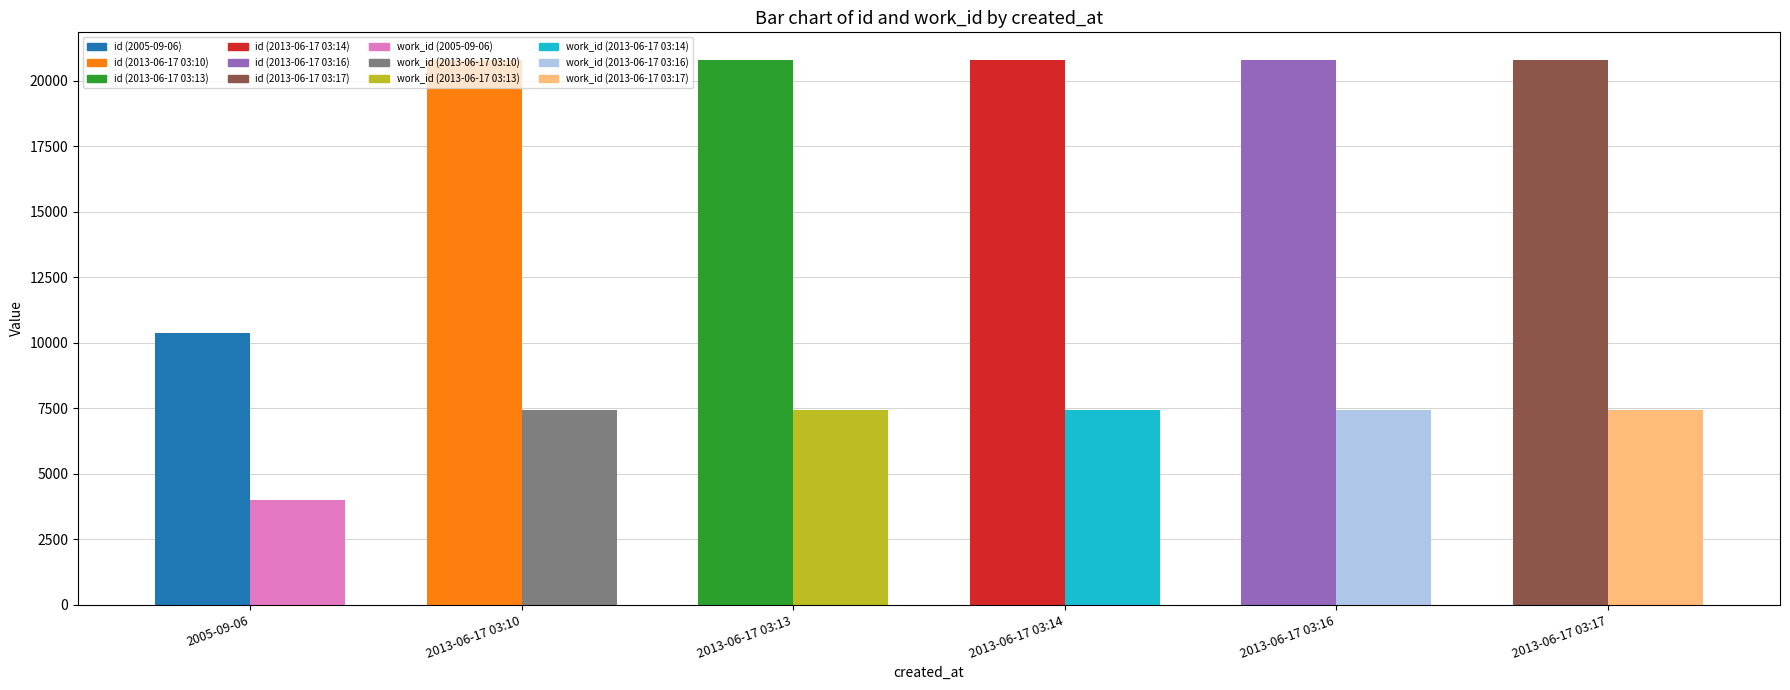

How many groups of bars are there?

6